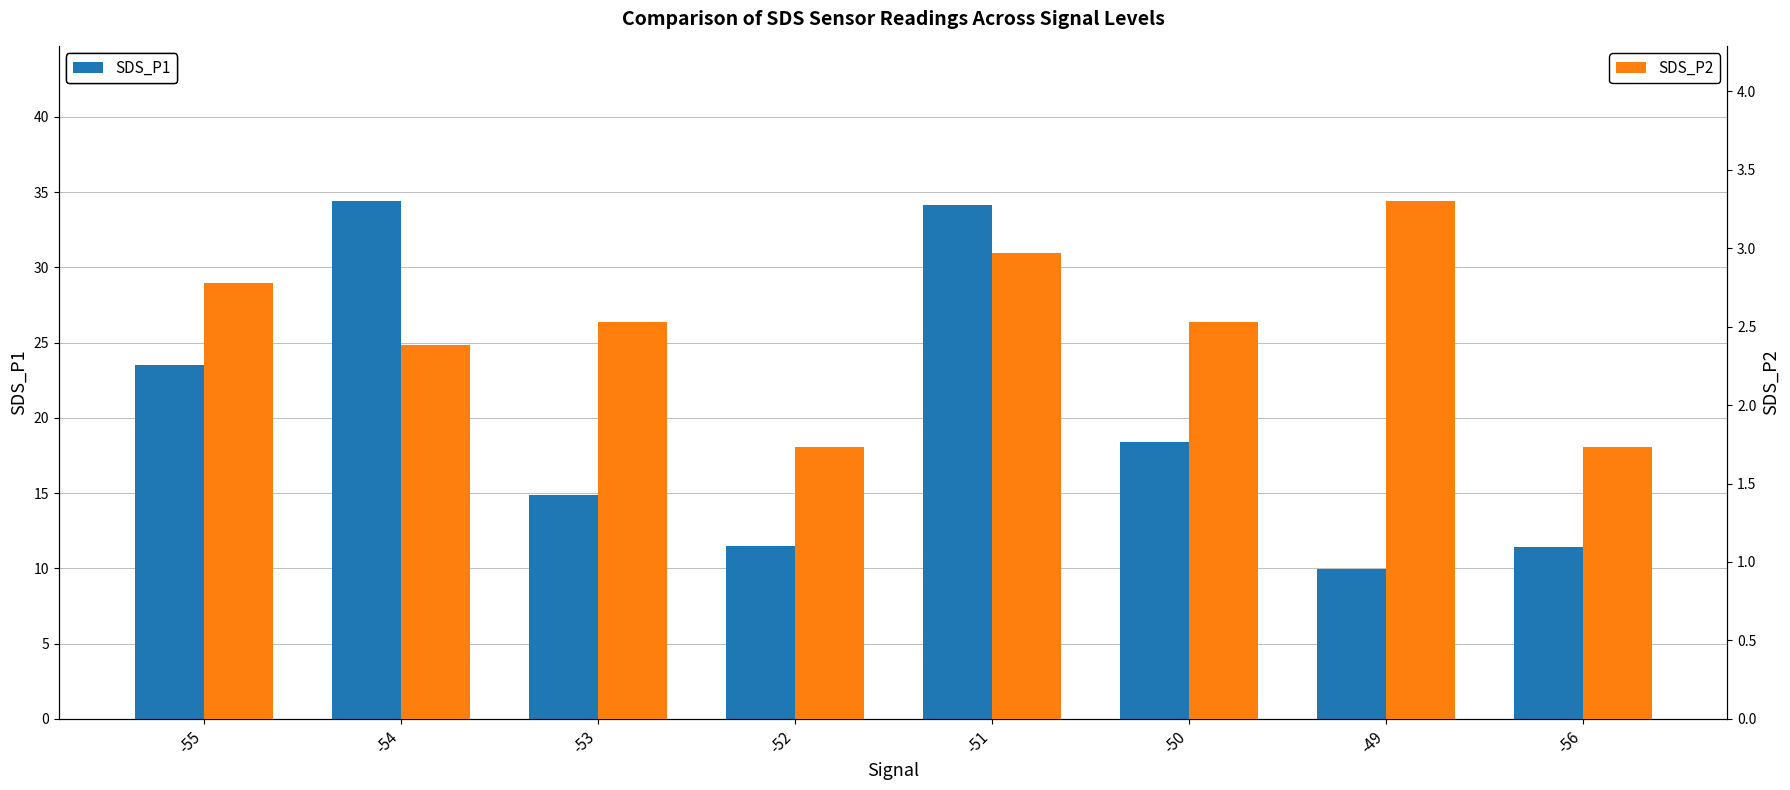

What is the smallest value displayed?

1.7